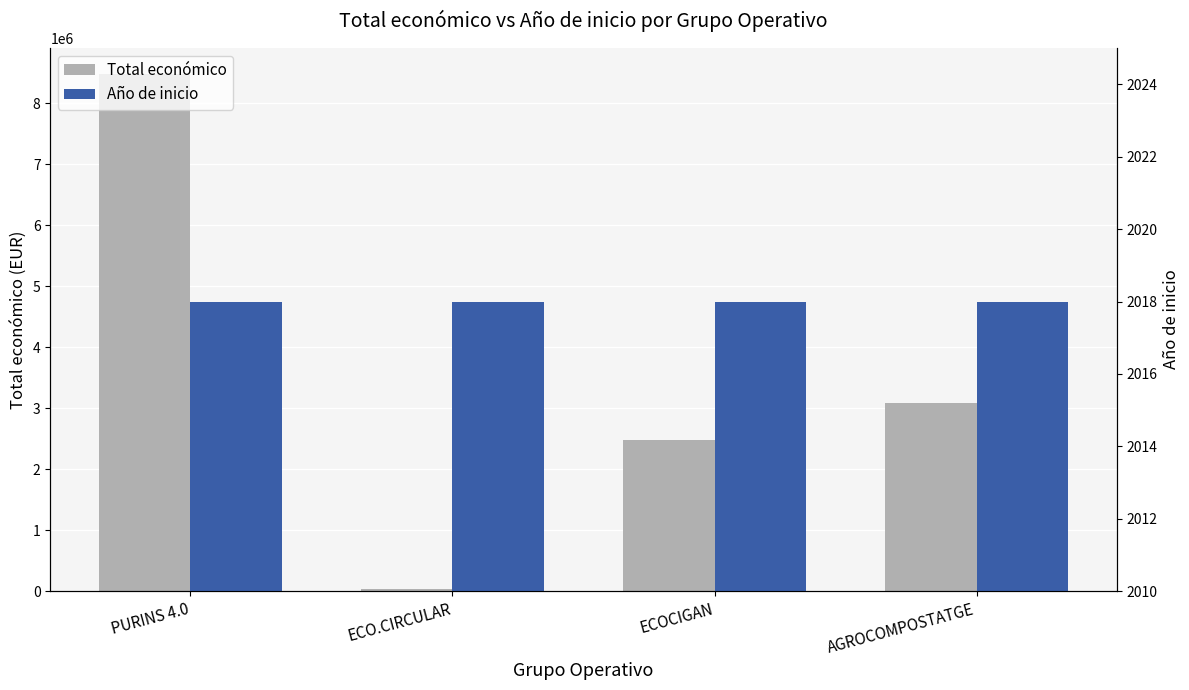

What is the label of the 3rd bar from the right?

ECO.CIRCULAR